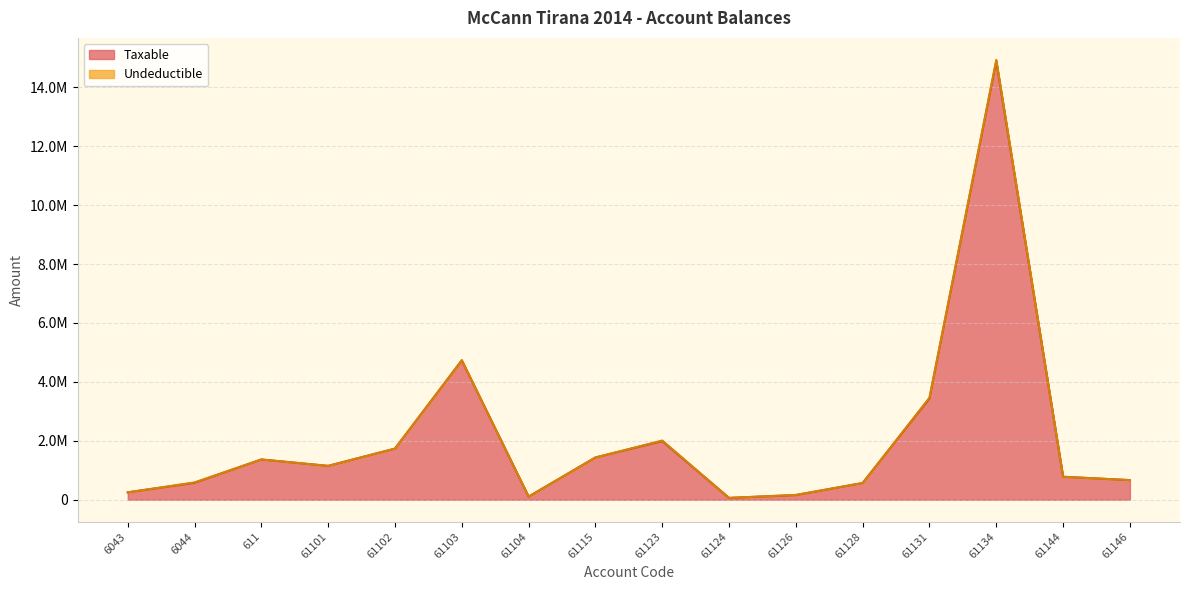

The chart shows a value of 1991862.2 at 61123. True or false?

True